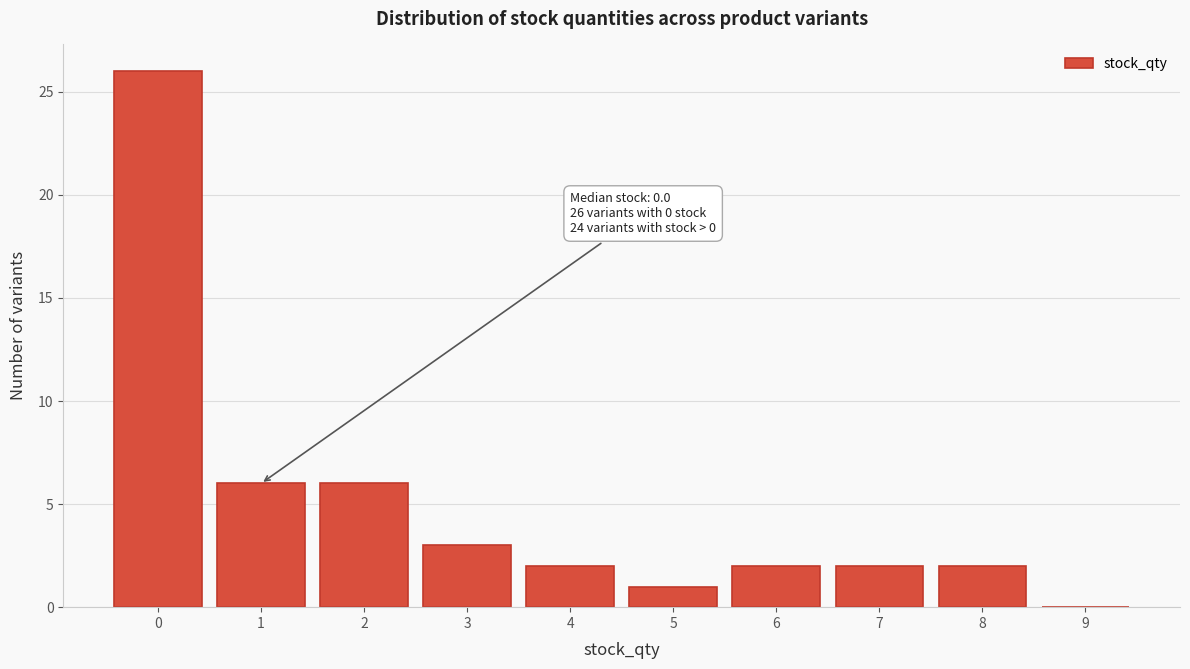

Reading right to left, what are all the values shown in this chart?

9=0	8=2	7=2	6=2	5=1	4=2	3=3	2=6	1=6	0=26